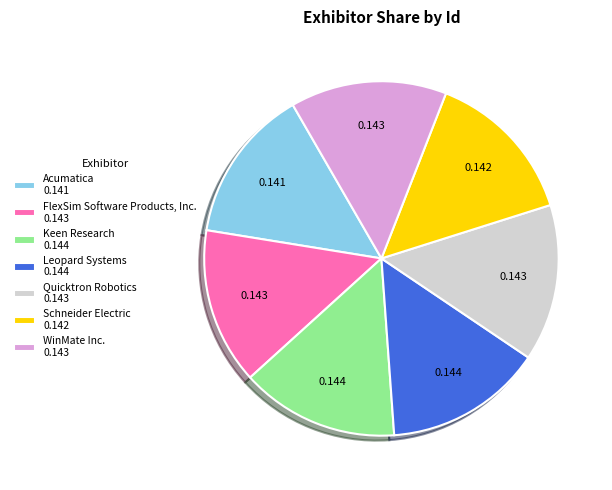

Combined, do Leopard Systems 0.144 and Keen Research 0.144 account for over 50%?

No